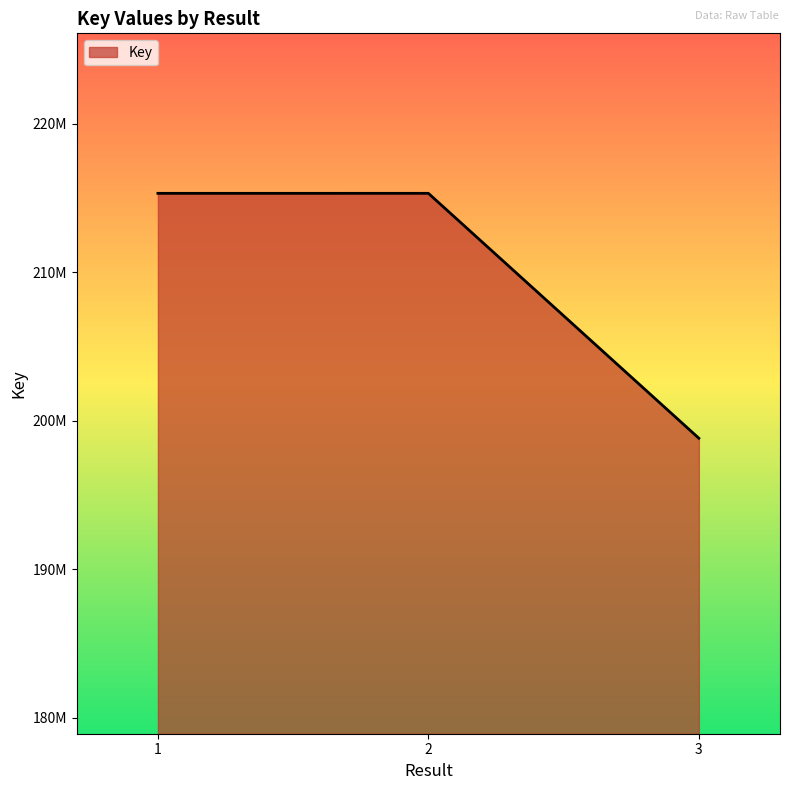

Rank the categories by value from highest to lowest.

2, 1, 3